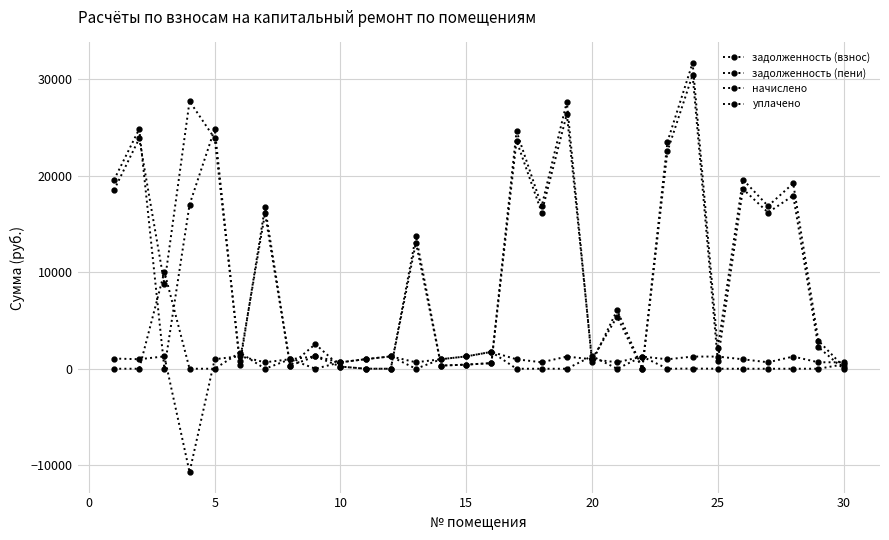

How many values in the задолженность (взнос) series exceed 8776?

15